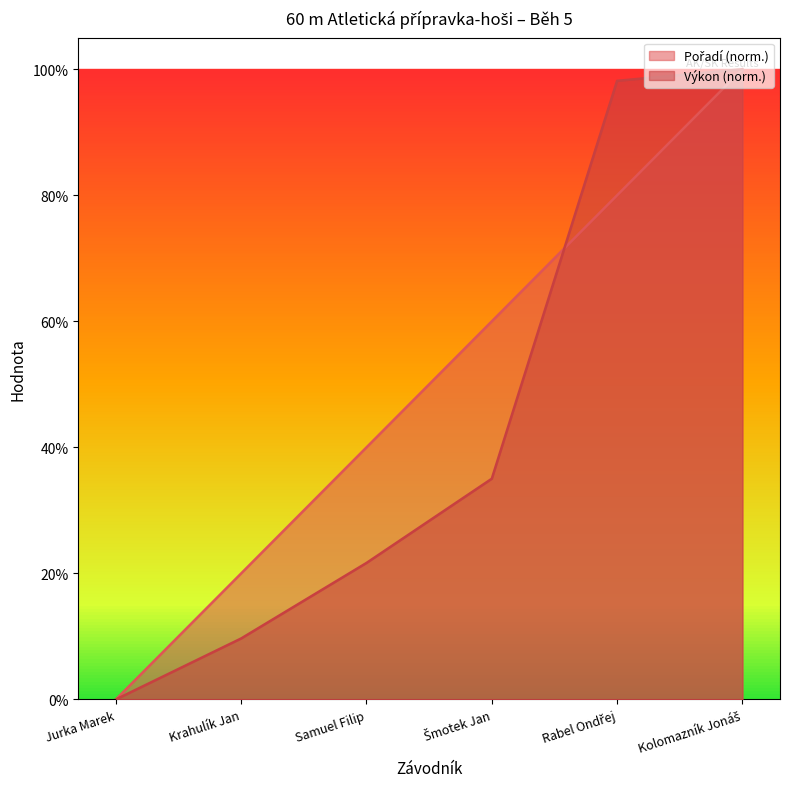

Rank the series by their average value, from lowest to highest.

Výkon, Pořadí